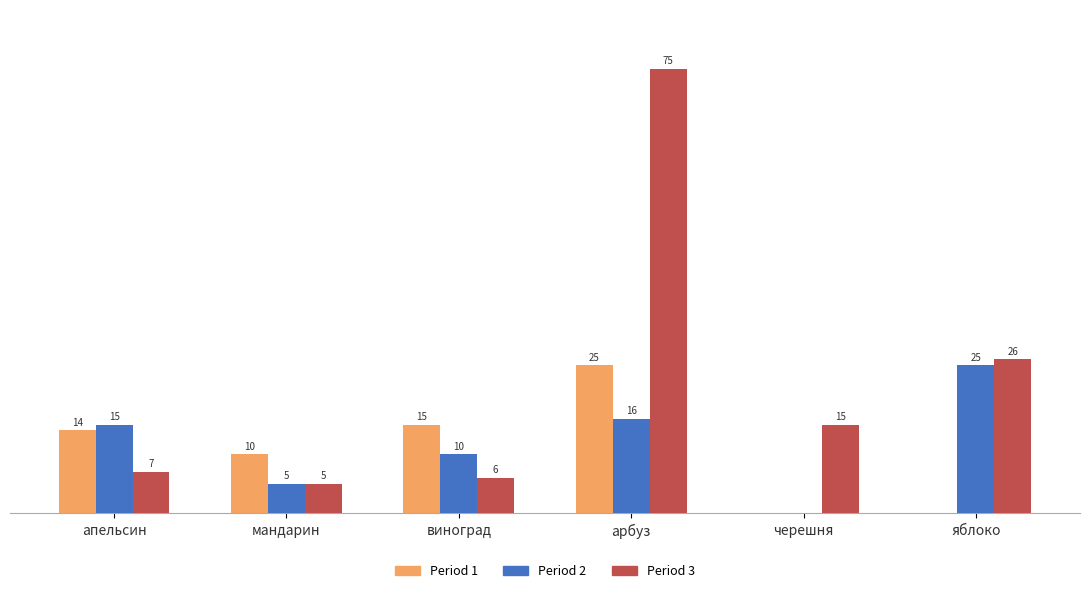

Between апельсин and арбуз, which series saw the biggest shift?

Period 3